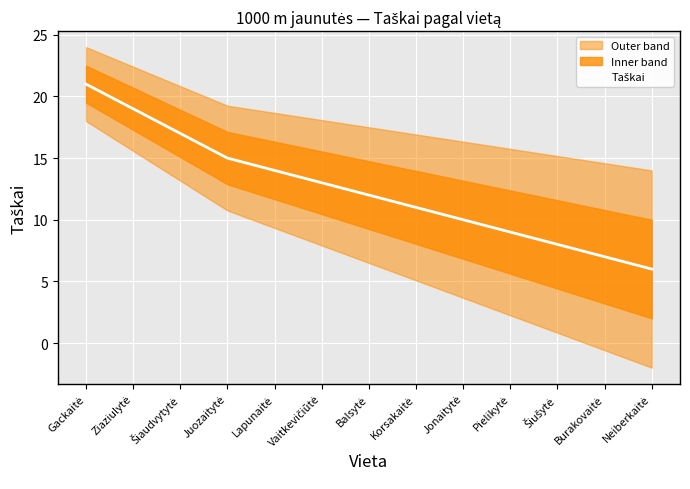

Where does the data first go above 12?

Gackaitė